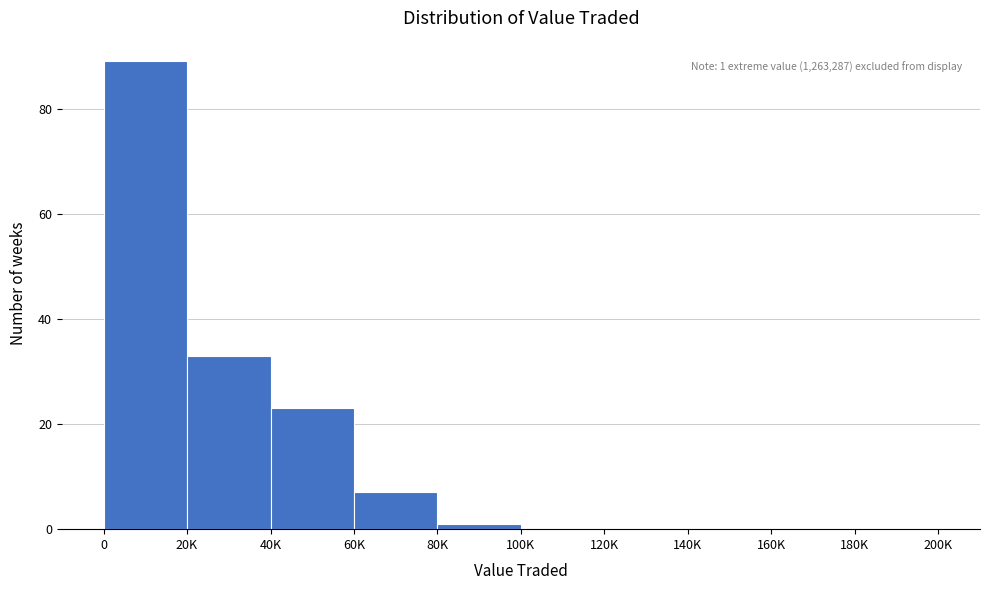

Reading right to left, list all the values displayed in this chart.

180K=0	160K=0	140K=0	120K=0	100K=0	80K=1	60K=7	40K=23	20K=33	0=89